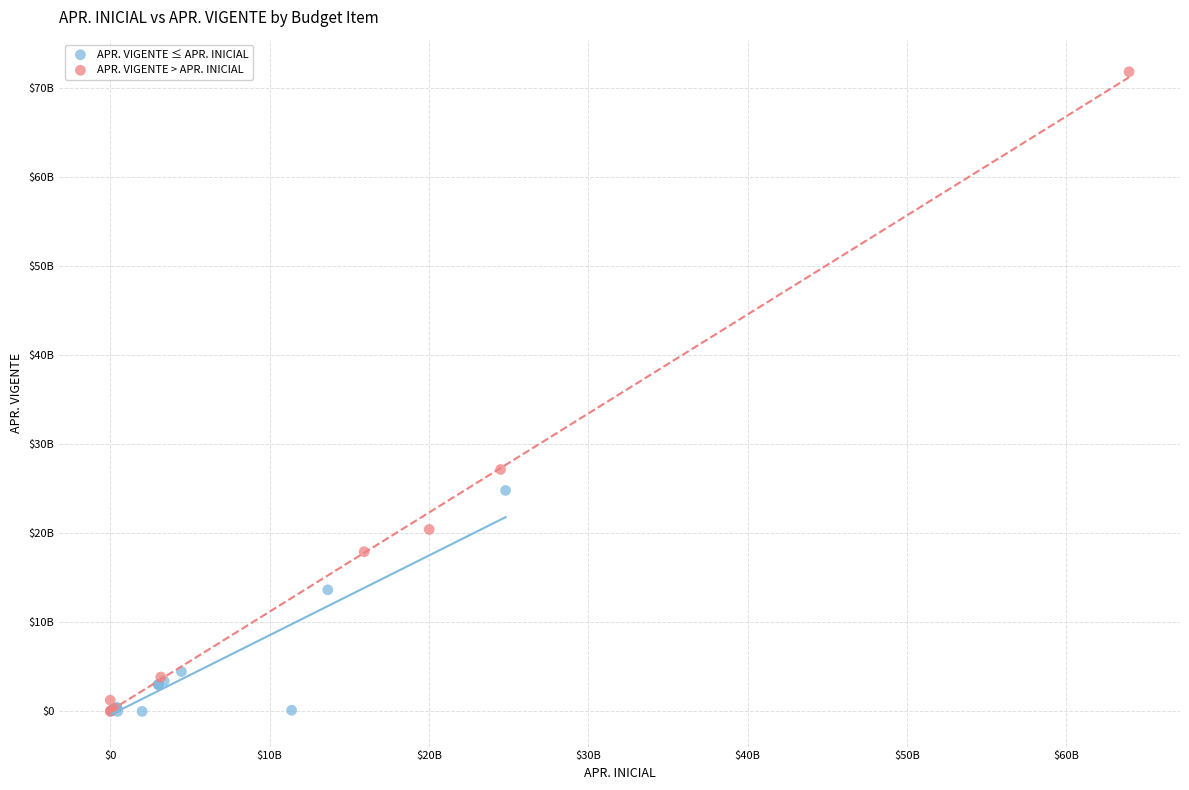

What are all the series names shown in the legend?

APR. VIGENTE ≤ APR. INICIAL, APR. VIGENTE > APR. INICIAL